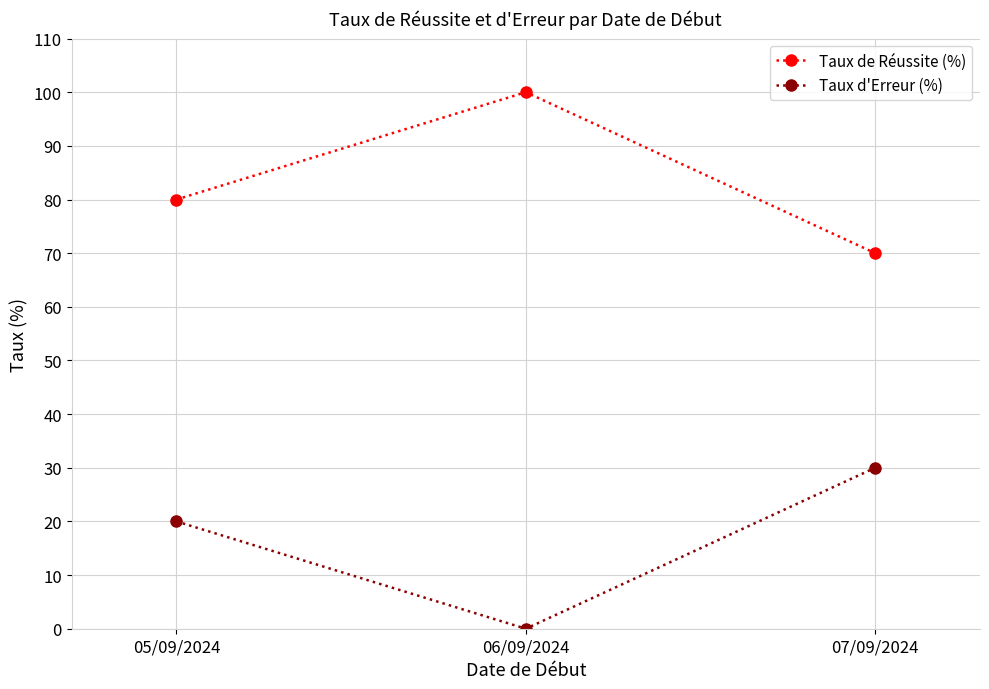

How many data points does each series have?

3